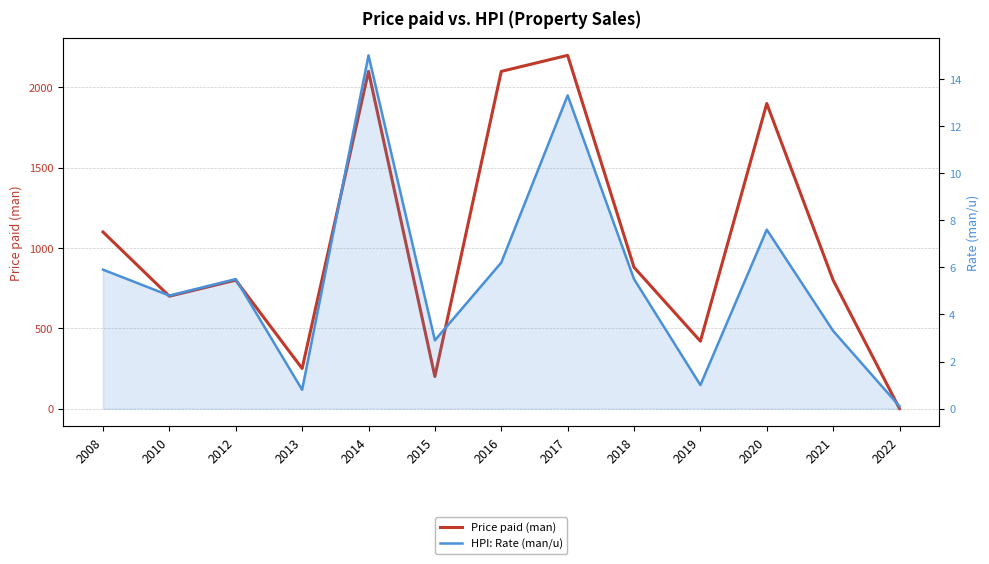

True or false: HPI: Rate (man/u) and Price paid (man) cross at least once.

False